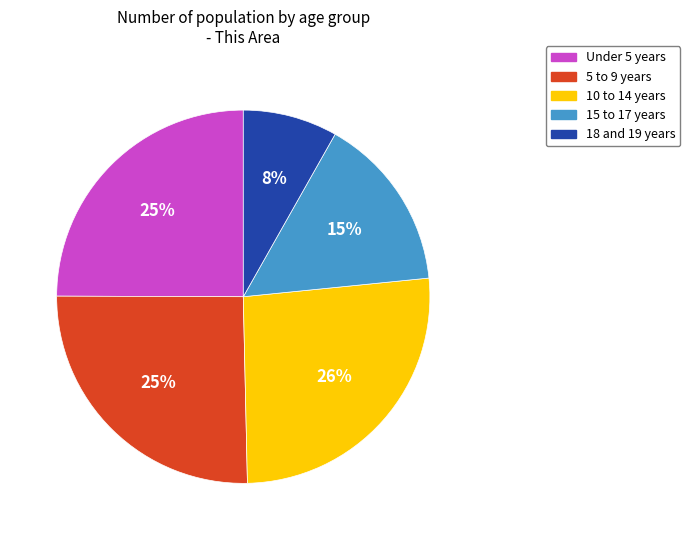

To the nearest percent, what is the difference between the largest and smallest slice percentages?

18%